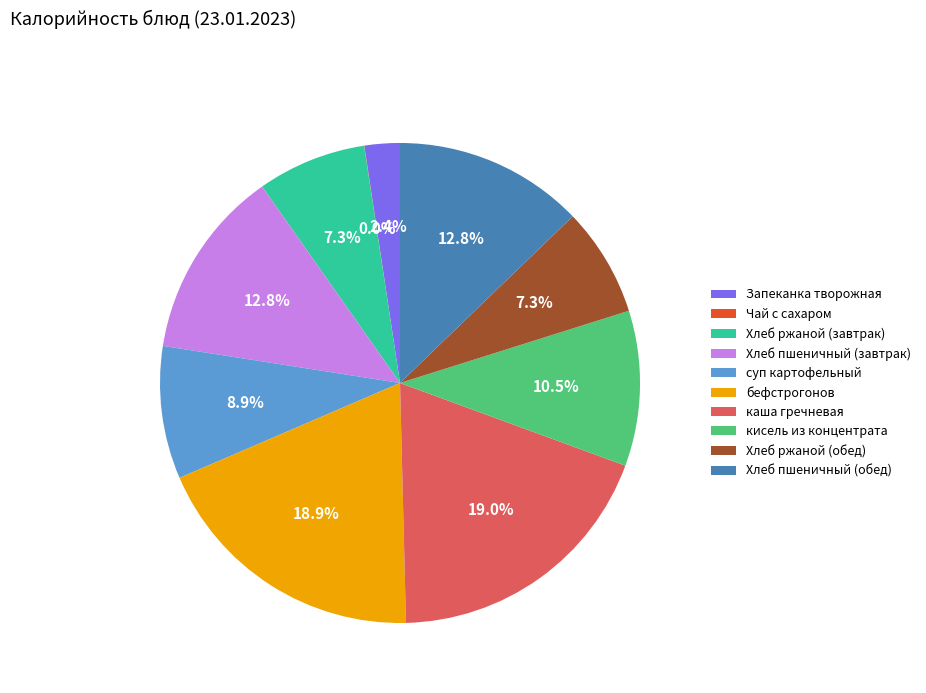

Does каша гречневая represent more than half of the total?

No